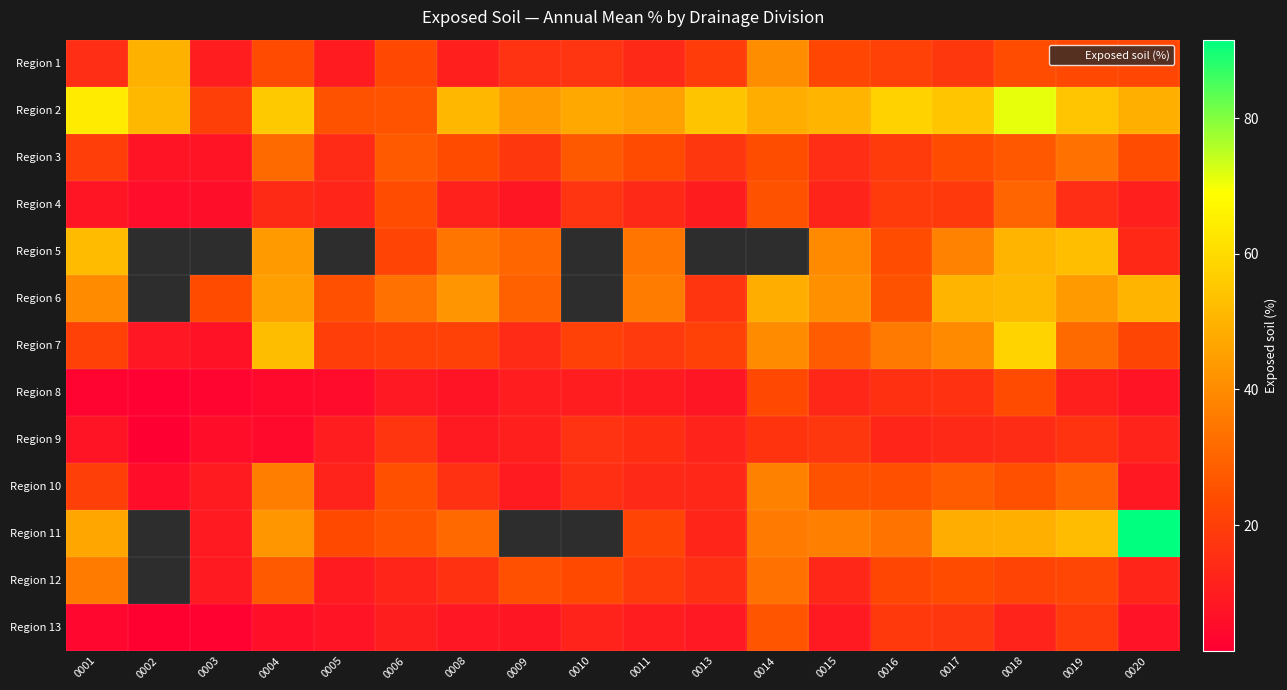

Which category has the highest value across all series?

0020